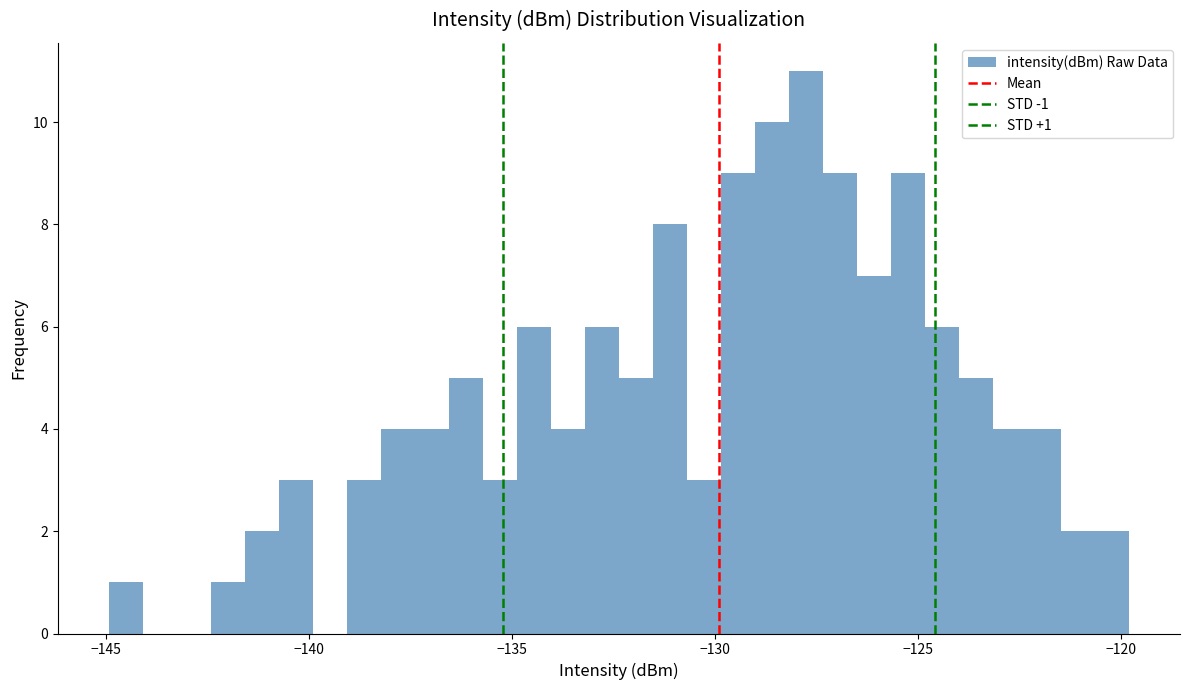

Around what value on the x-axis is the tallest bar? Give the approximate position of its centre, as read against the axis.

-128.0